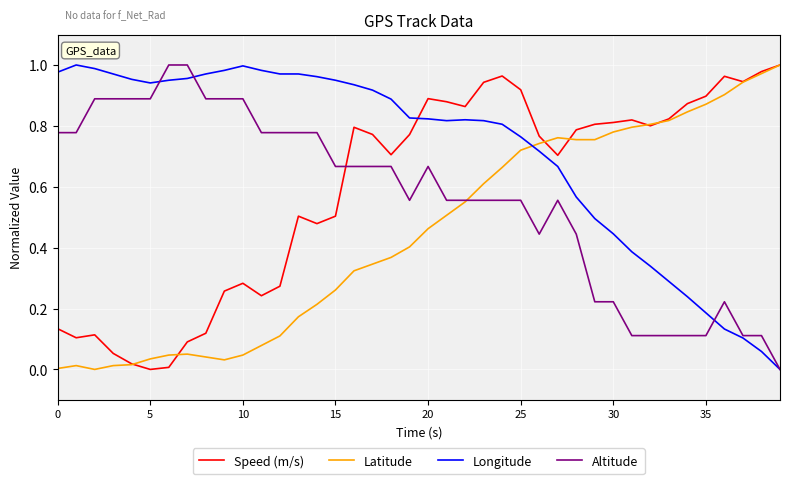

Which series has the largest total across all categories?

Longitude